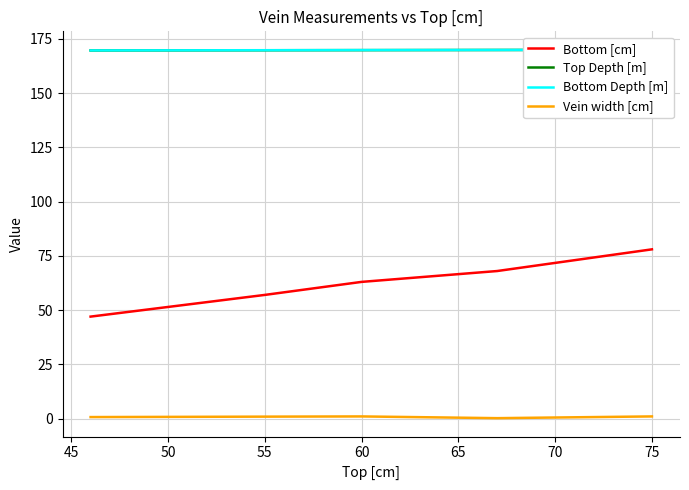

True or false: Bottom [cm] and Top Depth [m] cross at least once.

False